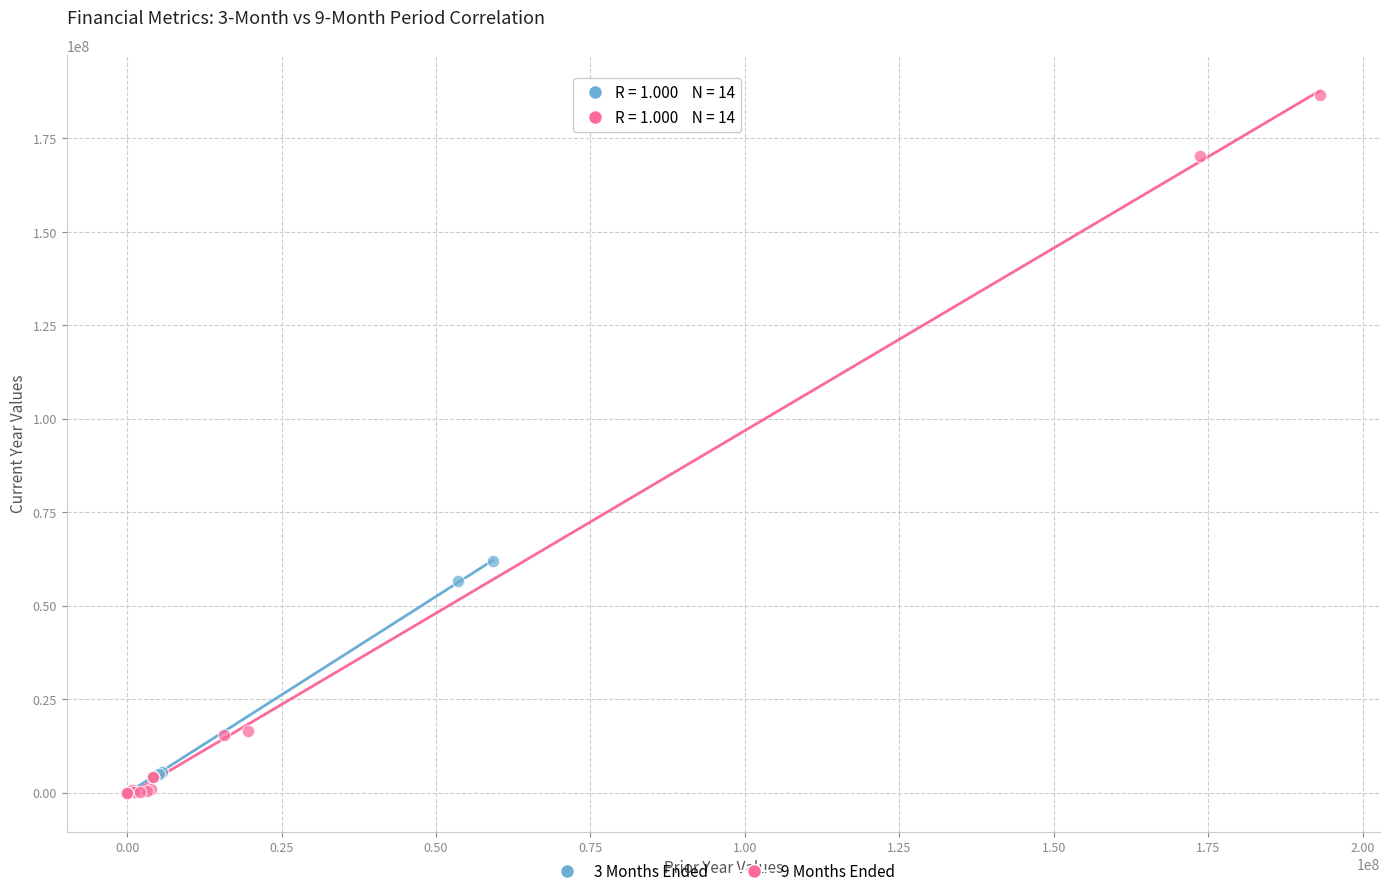

Which series has the widest spread of Y values?

9 Months Ended